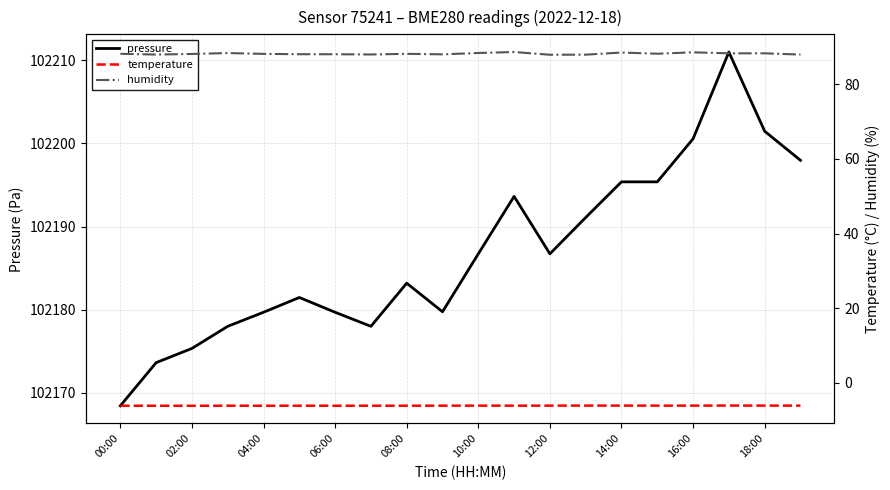

Which category has the lowest value in the pressure series?

00:00